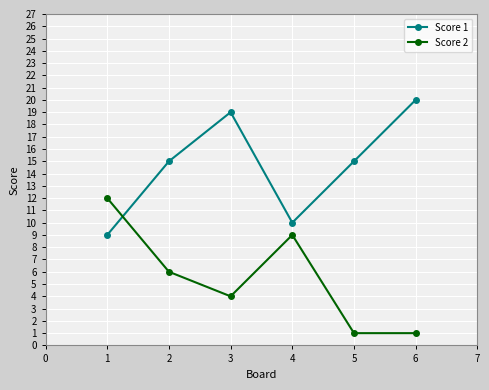

The value of Score 1 at 1 is 27. True or false?

False